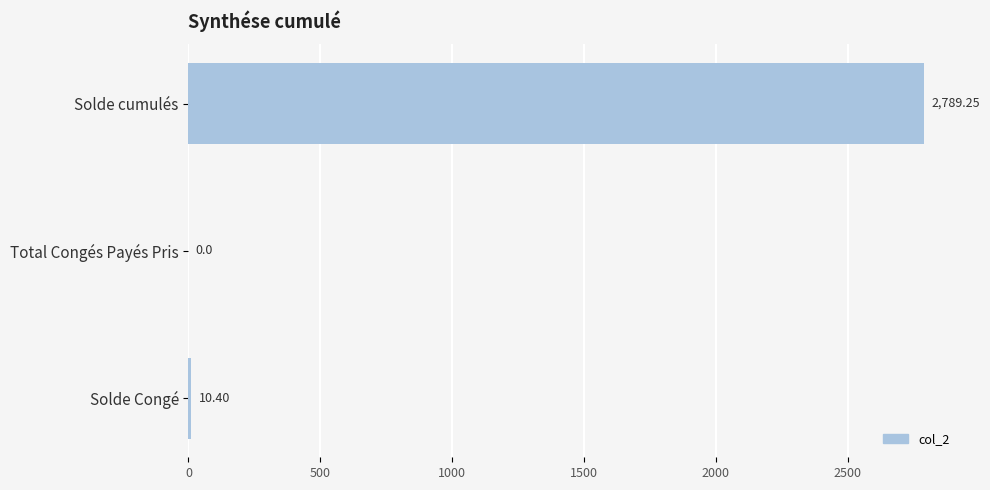

Which has a higher value, Total Congés Payés Pris or Solde cumulés?

Solde cumulés